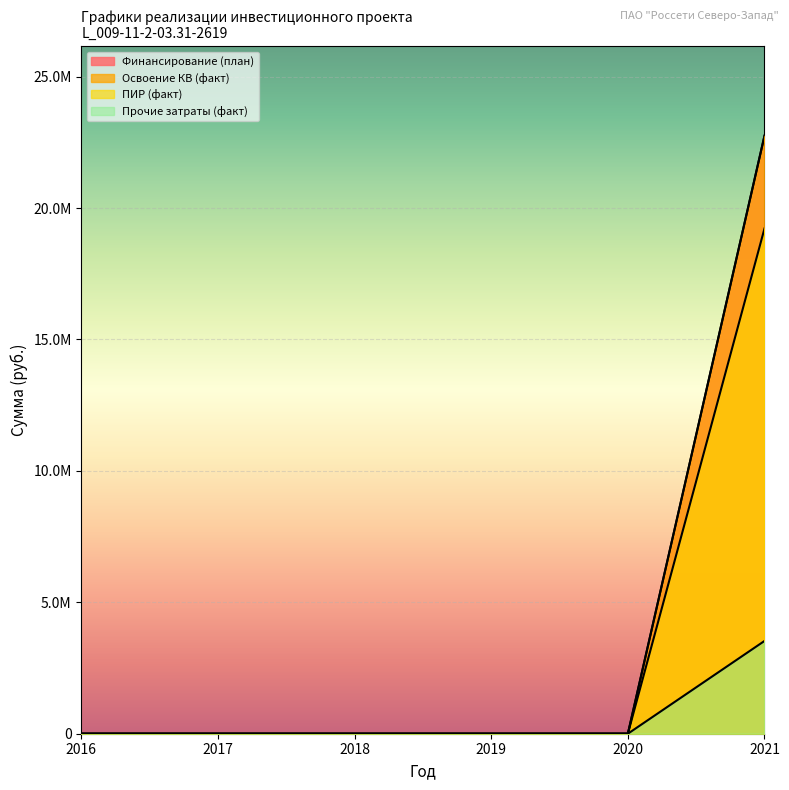

True or false: Финансирование (план) has more than 2 points higher than both neighbors.

False